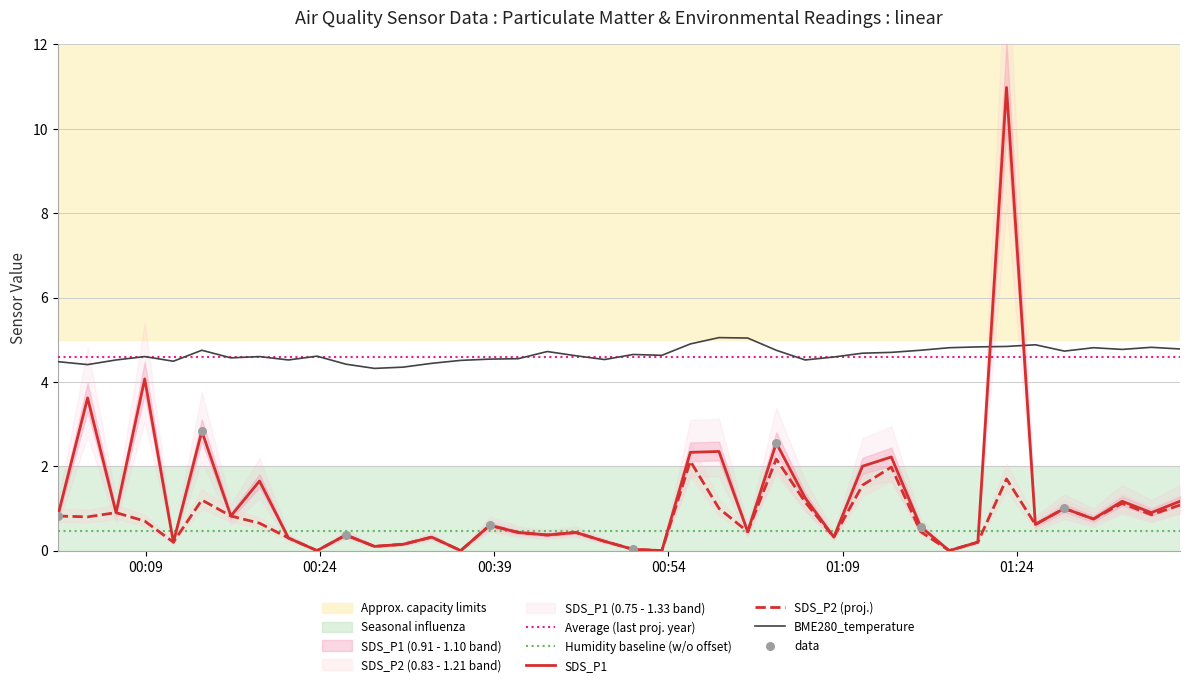

Which series contains the highest Y value?

SDS_P1